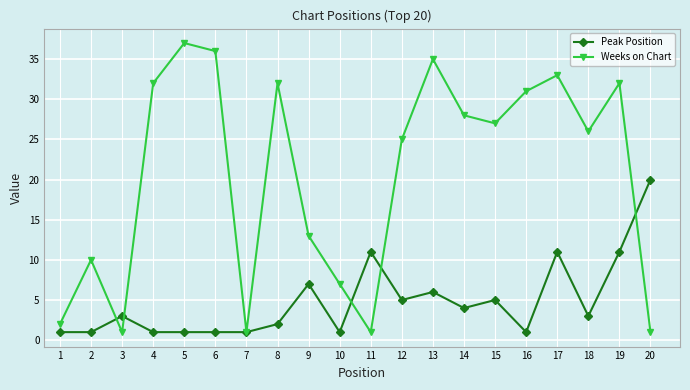

How many distinct data groups are displayed?

2